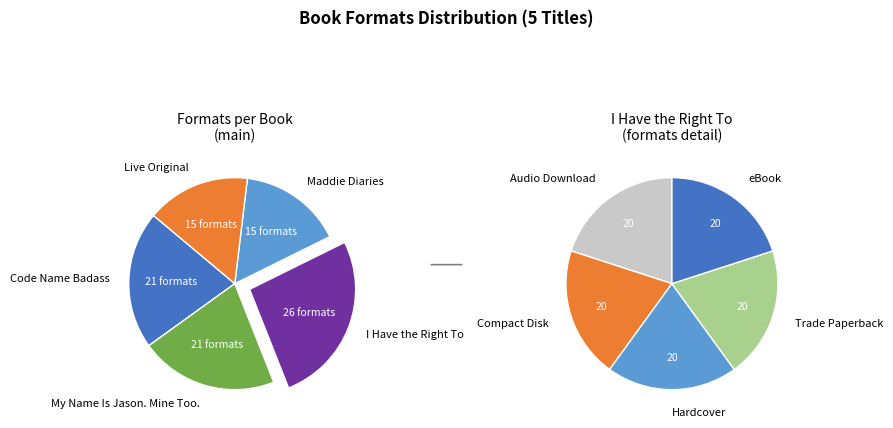

Approximately how many times larger is the value at Live Original compared to Maddie Diaries?

1.0